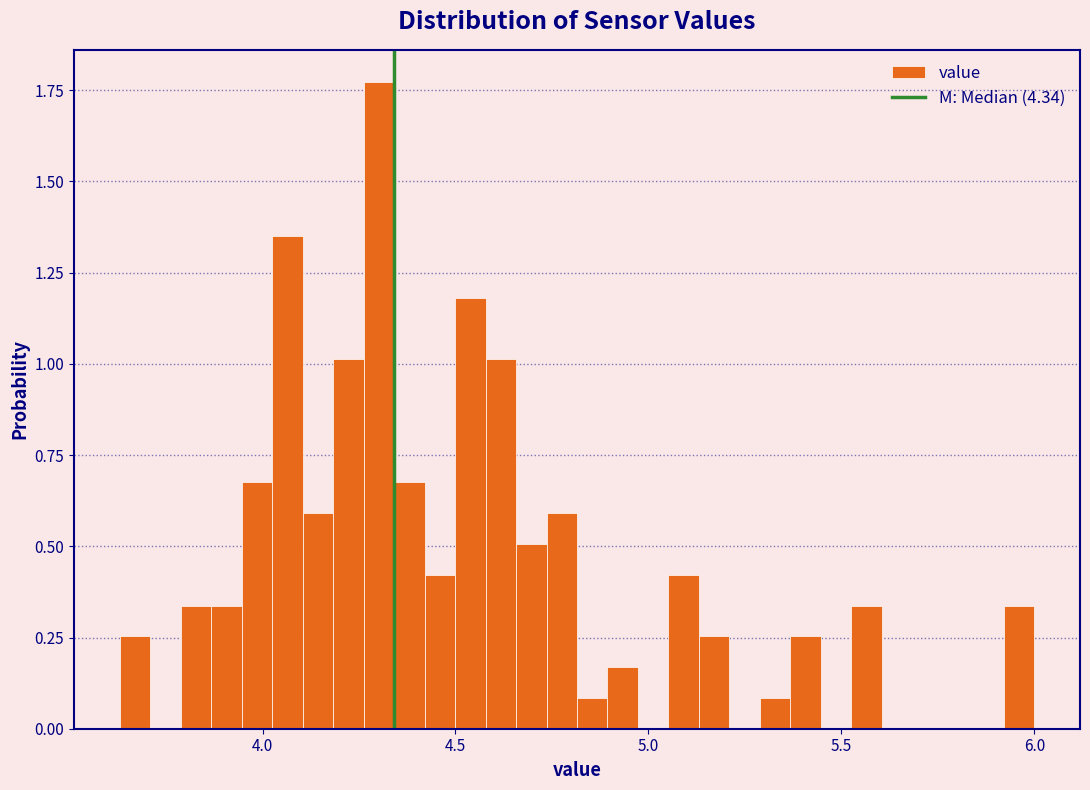

Around what value on the x-axis is the tallest bar? Give the approximate position of its centre, as read against the axis.

4.30